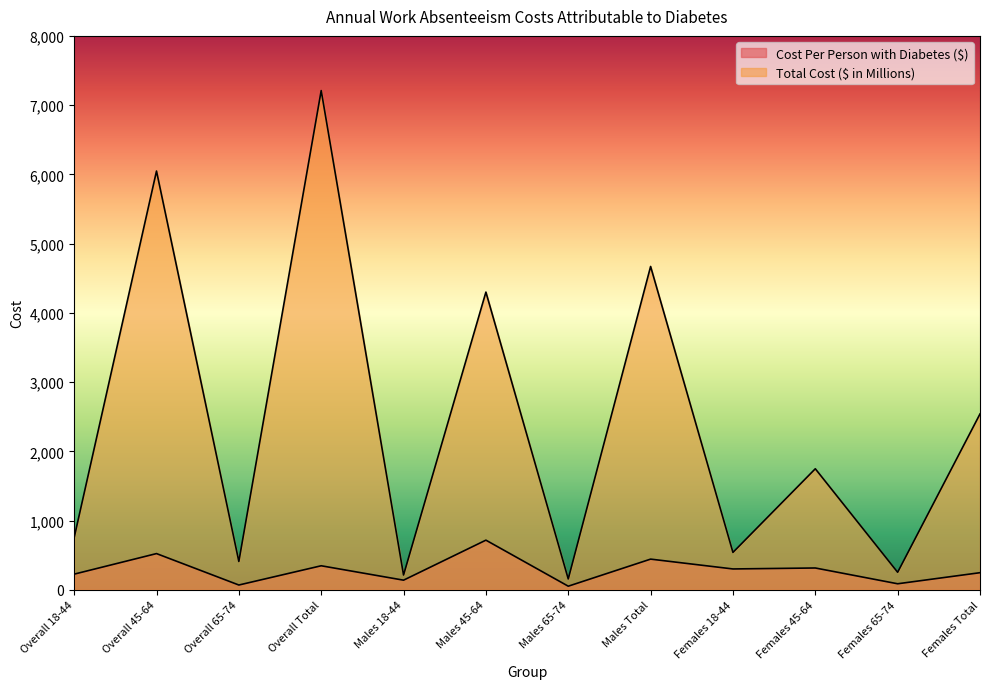

What position from the right is Males 18-44?

8